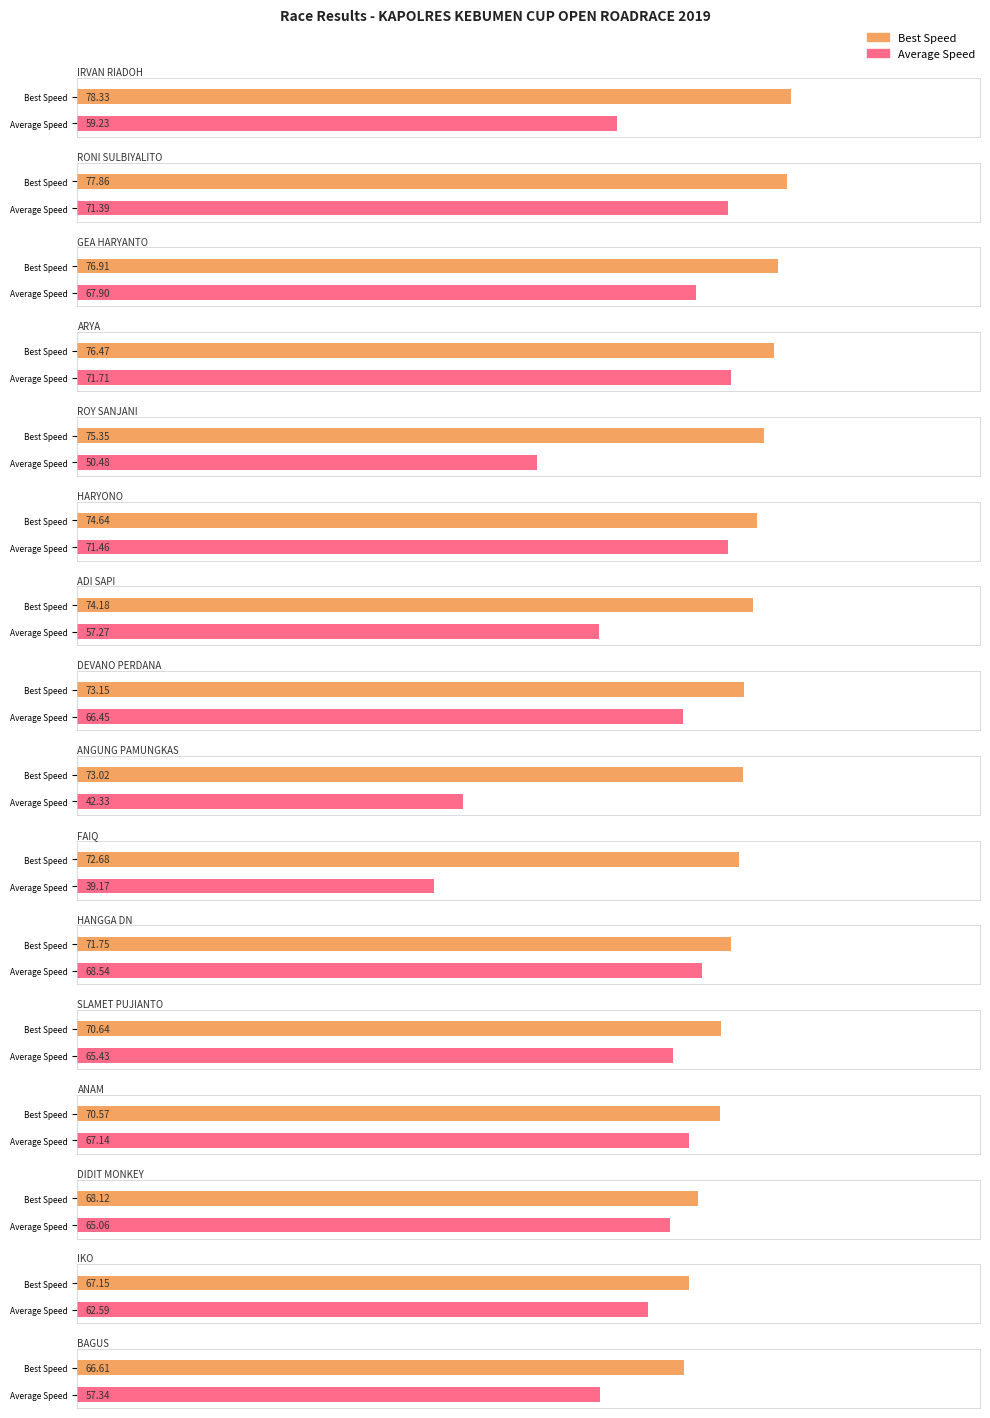

The Best Speed series shows 70.6 at ANAM. True or false?

True